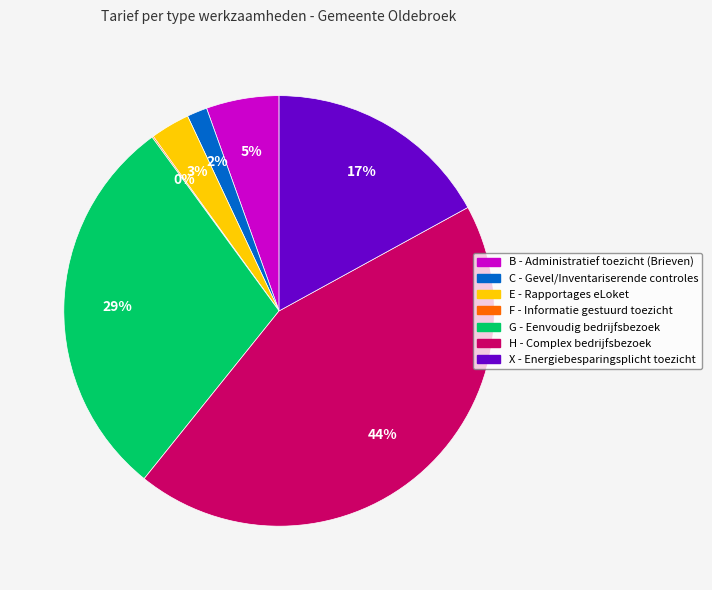

To the nearest percent, what is the difference between the largest and smallest slice percentages?

44%